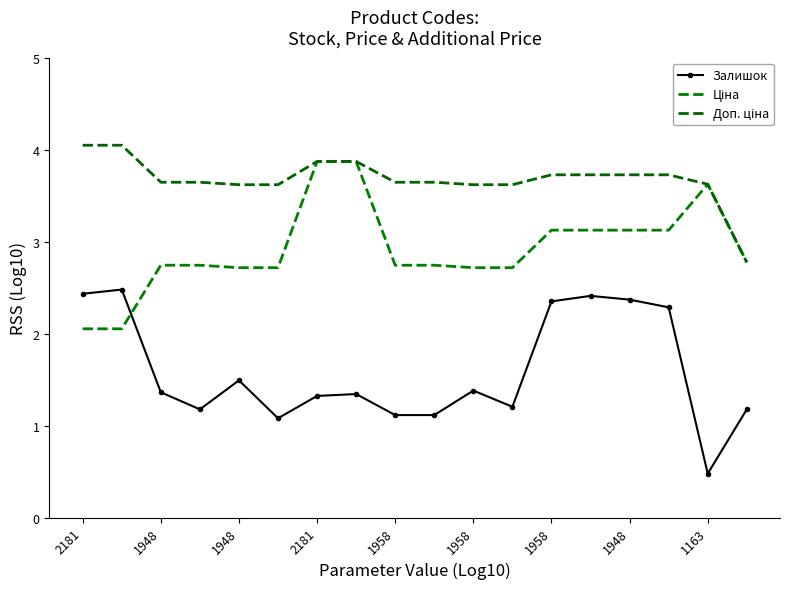

At which category is the sum across all series the highest?

13